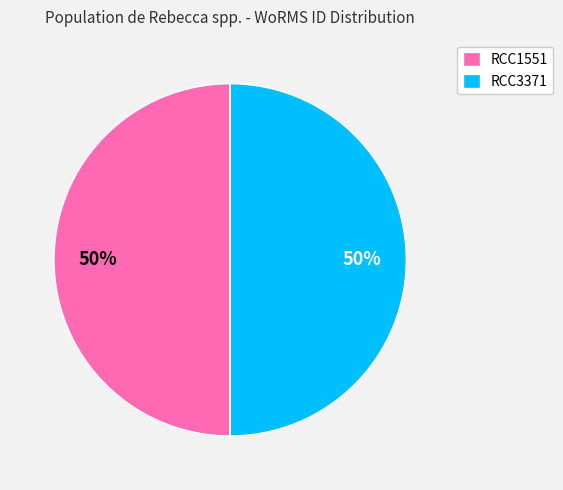

What is the ratio of the value at RCC1551 to the value at RCC3371?

1.0